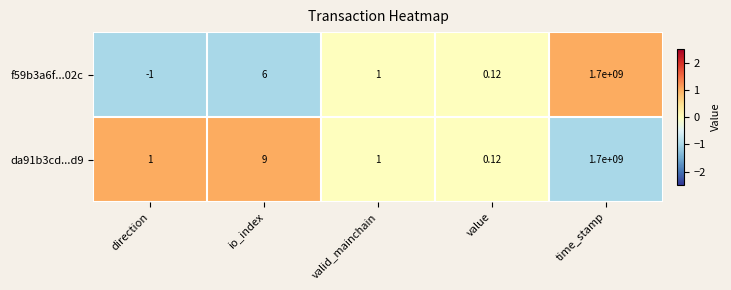

Which series has the largest total across all categories?

da91b3cd...d9